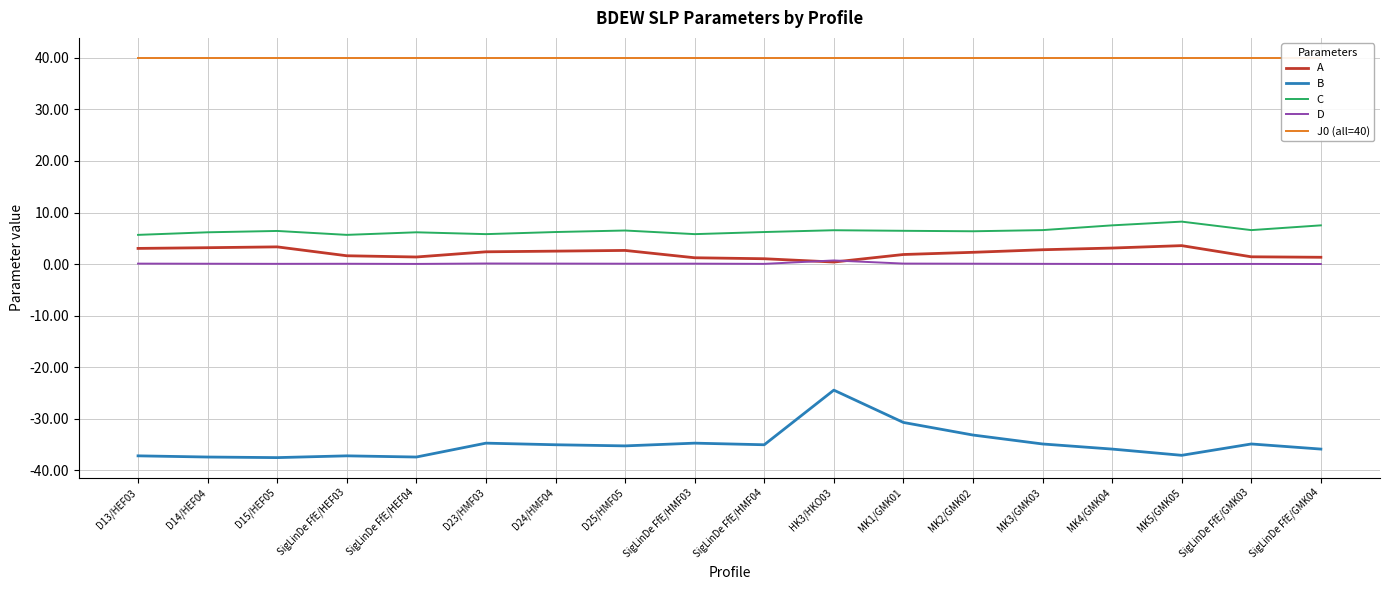

Reading left to right, transcribe all the data shown in this chart.

A: 3.0	3.2	3.3	1.6	1.4	2.4	2.5	2.7	1.2	1.0	0.4	1.9	2.3	2.8	3.1	3.6	1.4	1.3
B: -37.2	-37.4	-37.5	-37.2	-37.4	-34.7	-35.0	-35.3	-34.7	-35.0	-24.4	-30.7	-33.1	-34.9	-35.9	-37.1	-34.9	-35.9
C: 5.7	6.2	6.4	5.7	6.2	5.8	6.2	6.5	5.8	6.2	6.6	6.5	6.4	6.6	7.5	8.2	6.6	7.5
D: 0.1	0.1	0.1	0.1	0.0	0.1	0.1	0.1	0.1	0.1	0.7	0.1	0.1	0.1	0.0	0.0	0.0	0.0
J0 (all=40): 40.0	40.0	40.0	40.0	40.0	40.0	40.0	40.0	40.0	40.0	40.0	40.0	40.0	40.0	40.0	40.0	40.0	40.0